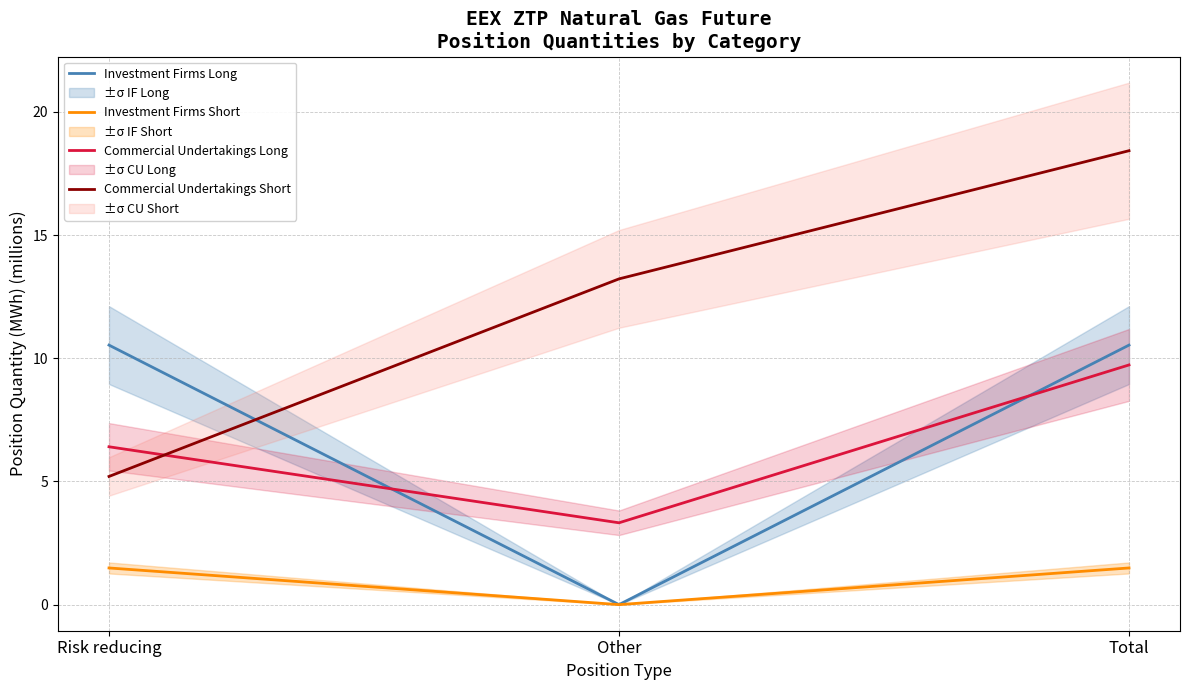

Which series has the largest range (max minus min)?

Commercial Undertakings Short